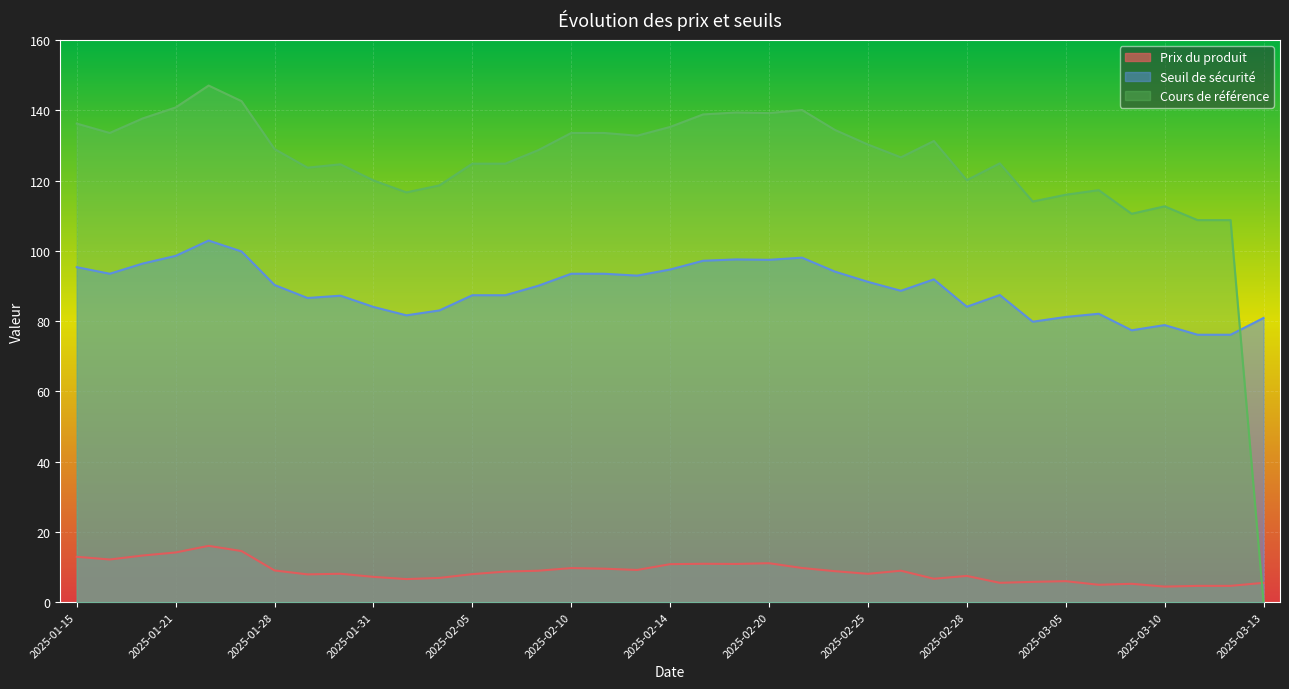

What are all the series names shown in the legend?

Prix du produit, Seuil de sécurité, Cours de référence